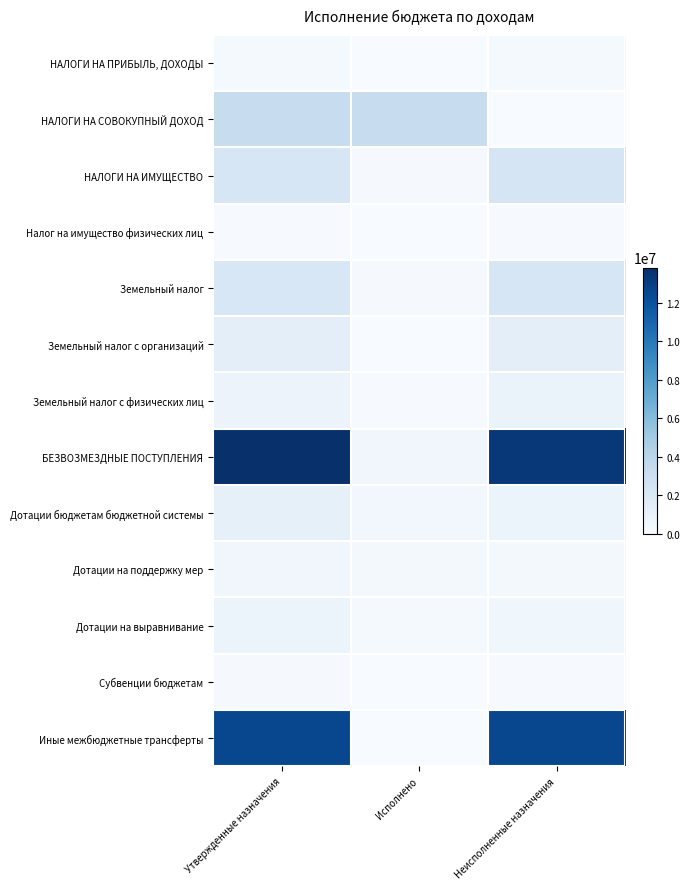

What is the total value across all series at Исполнено?

4952519.9